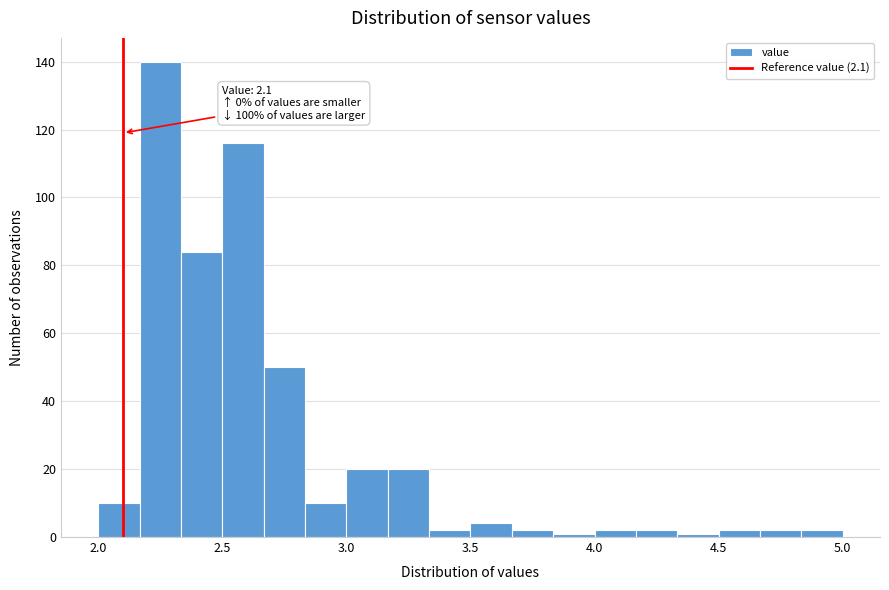

Around what value on the x-axis is the tallest bar? Give the approximate position of its centre, as read against the axis.

2.25